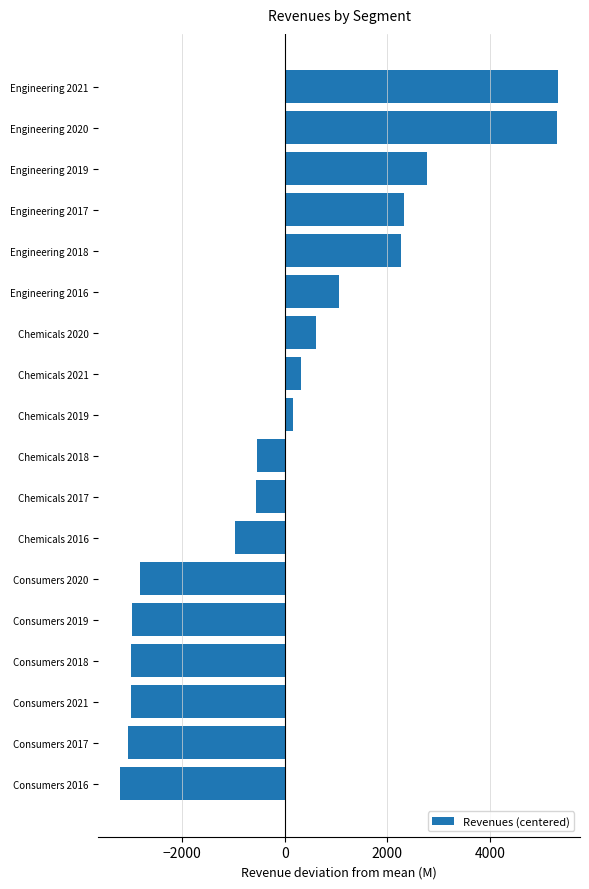

What is the maximum value shown in the chart?

5327.7